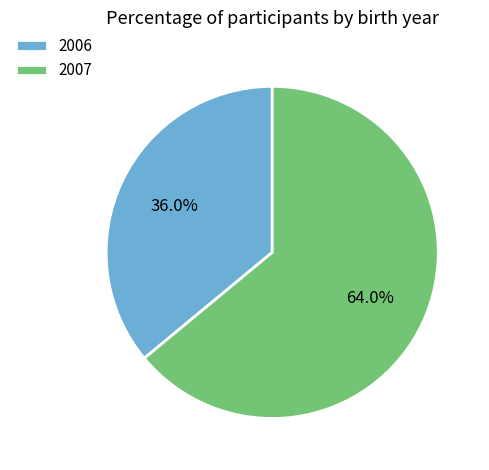

Between 2006 and 2007, which is larger?

2007